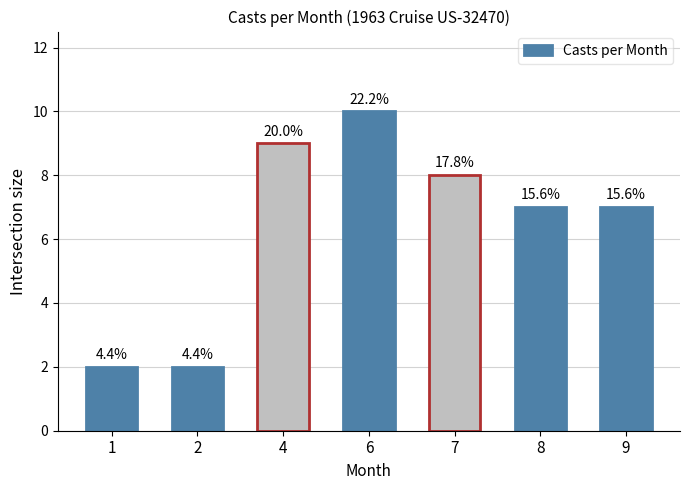

What is the difference between the values at 7 and 4?

1